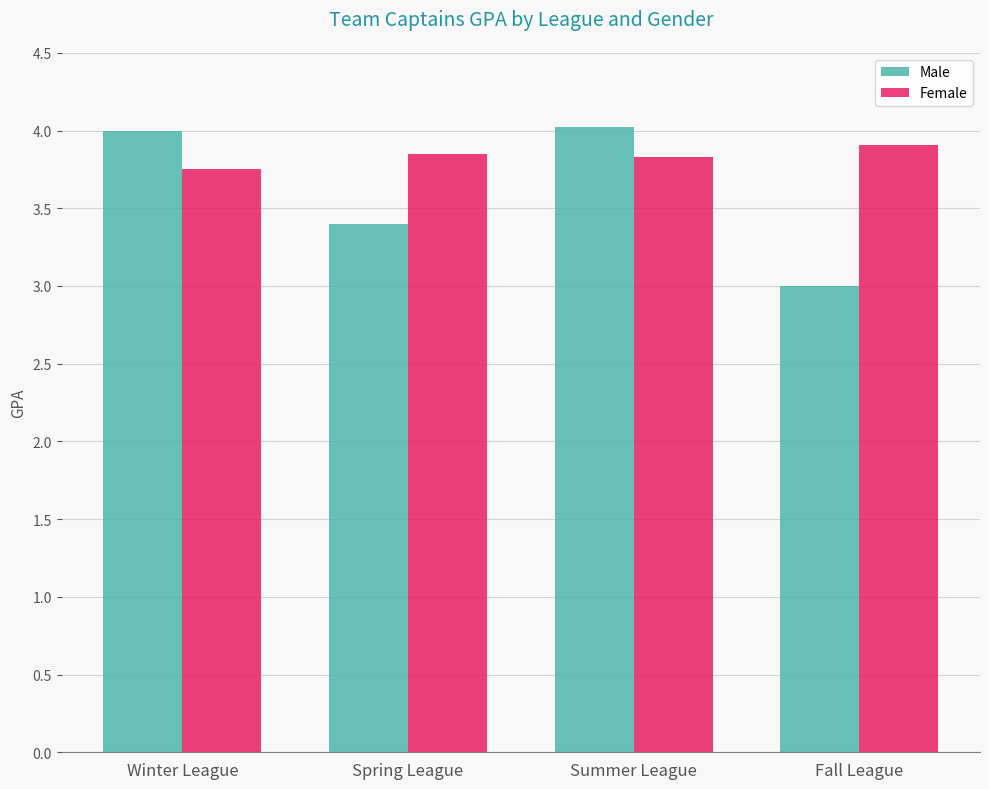

Which series has the largest total across all categories?

Female